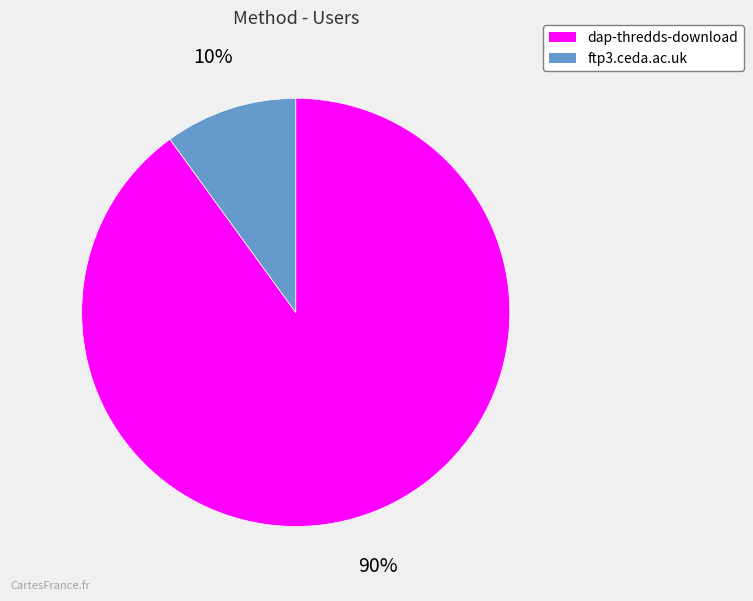

To the nearest percent, what is the difference between the dap-thredds-download and ftp3.ceda.ac.uk slice percentages?

80%